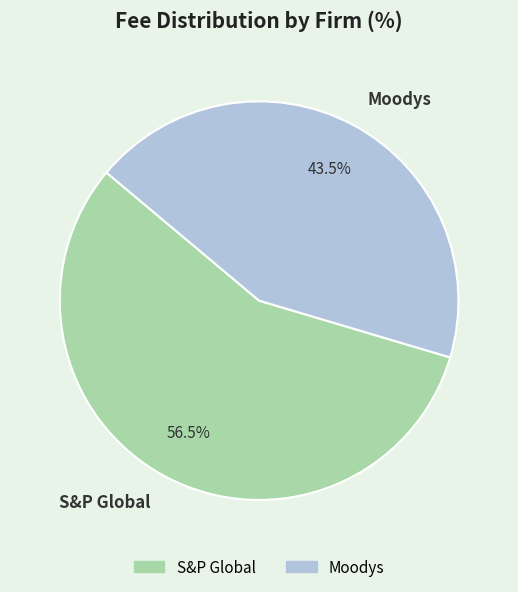

What portion of the pie excludes S&P Global?

43.5%